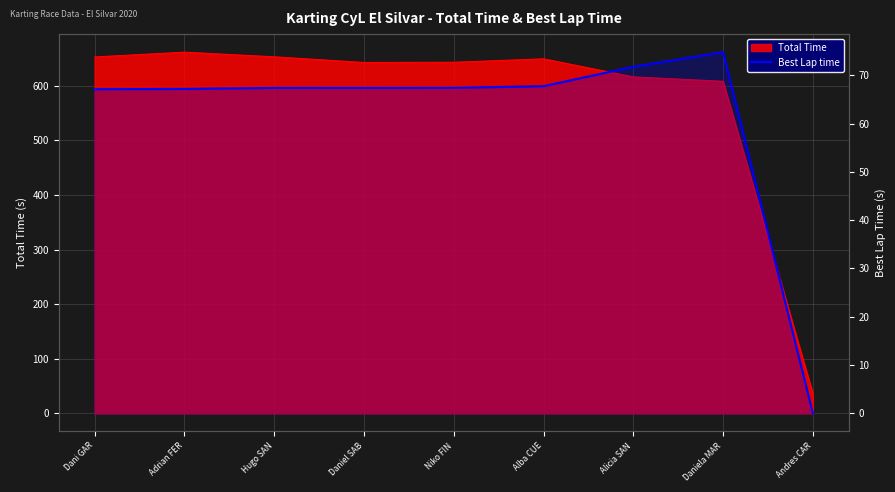

Reading left to right, extract all data points from this chart.

67.1	67.2	67.4	67.4	67.4	67.7	71.8	74.8	0.0